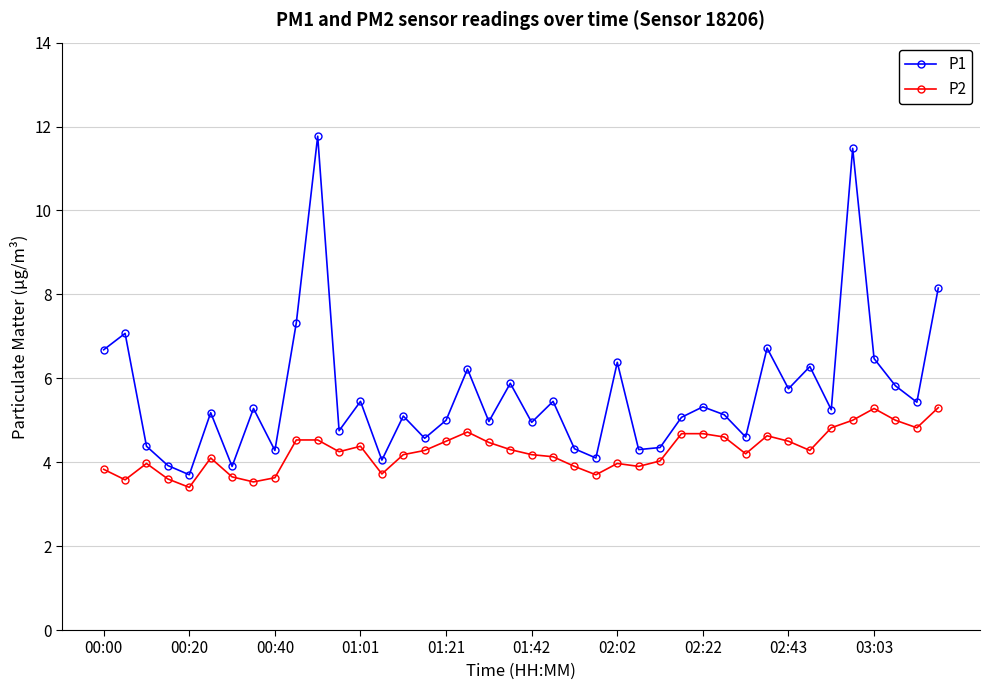

What is the sum of all P2 values?

170.8